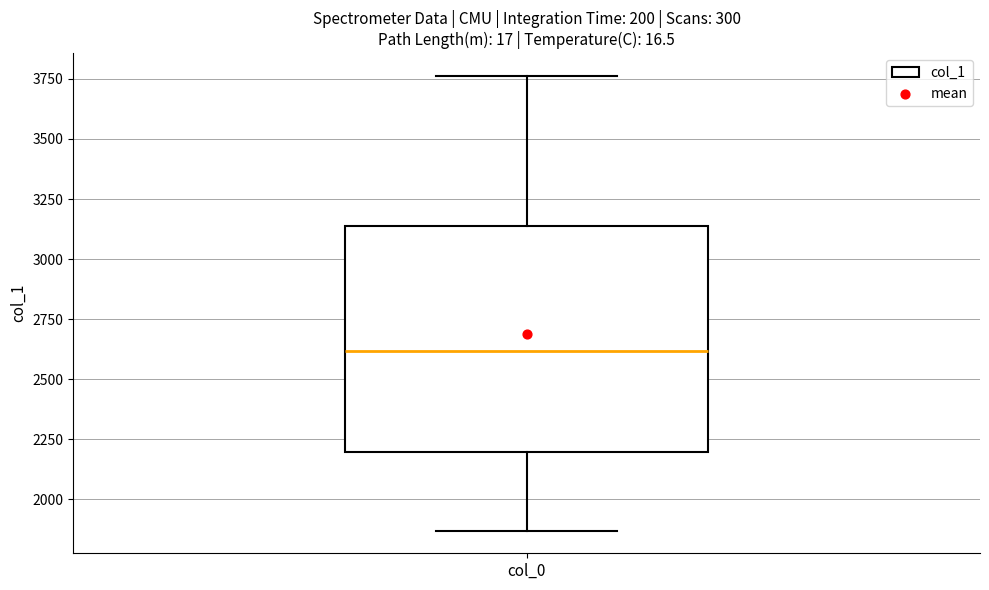

Read this box plot against the y-axis: the position of the median line, the range covered by the box, and the ends of both whiskers. The values are not printed on the chart, so give them approximately, as read against the axis.

median 2600, box 2200 to 3150, whiskers 1850 to 3750